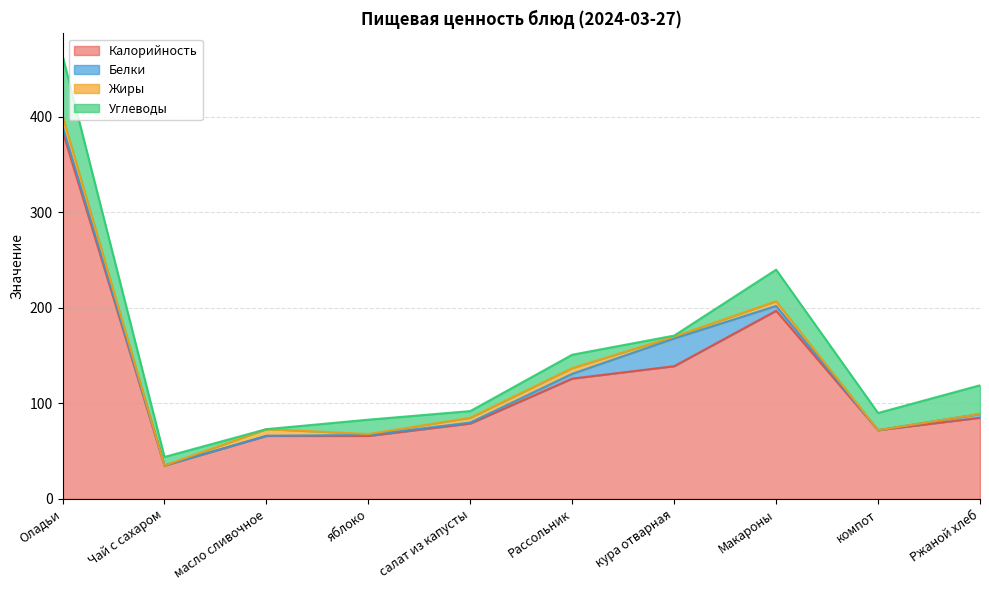

At which label is Белки closest to 14?

Оладьи